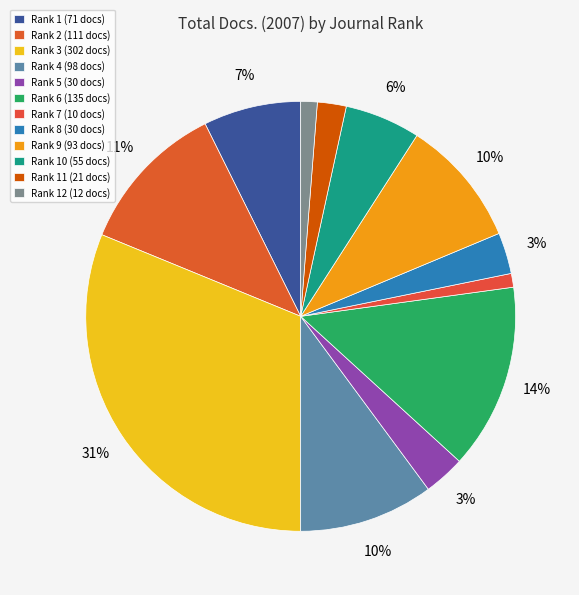

To the nearest percent, what is the average slice percentage?

8%